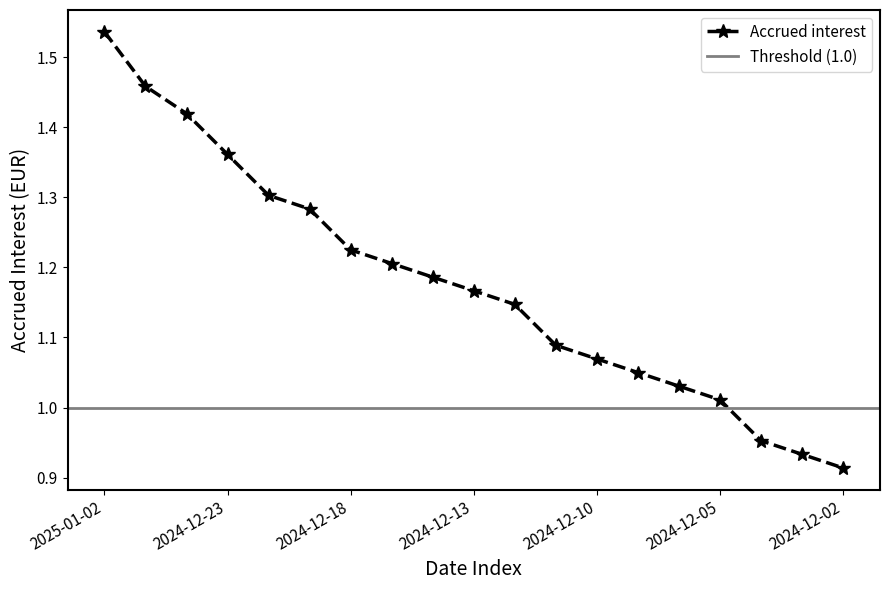

Count the number of values greater than 1.

16